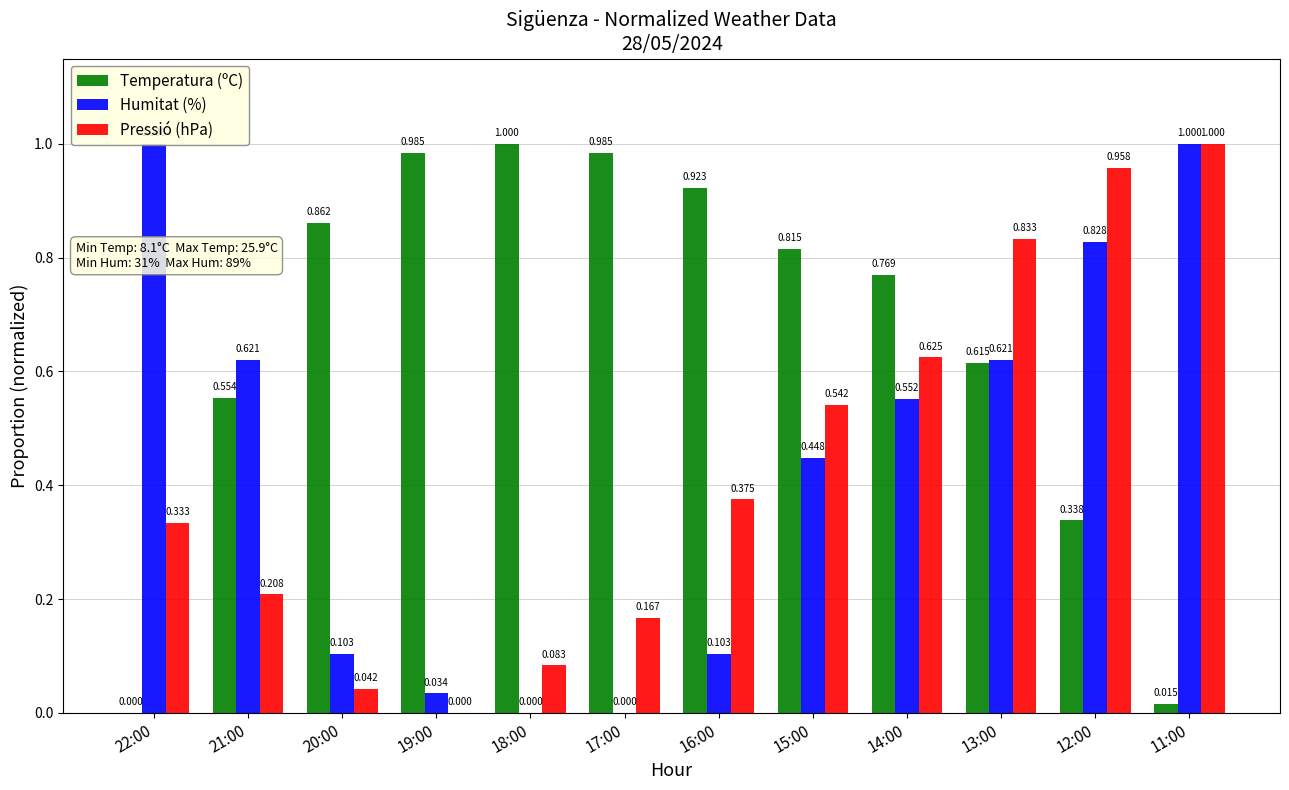

What is the maximum value for Temperatura (ºC)?

1.0